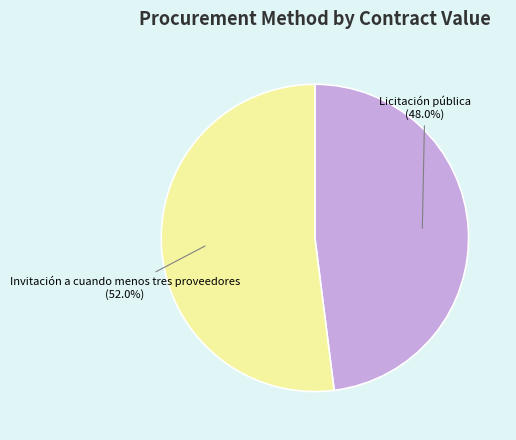

Combined, do Invitación a cuando menos tres proveedores and Licitación pública account for over 50%?

Yes